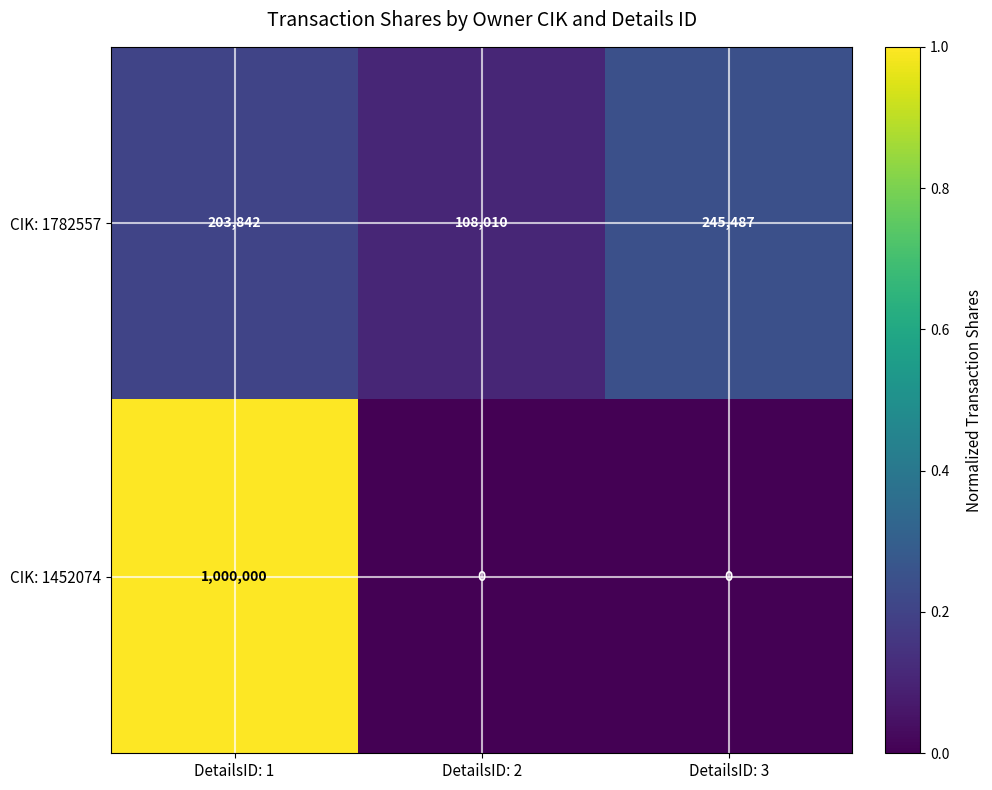

The value of CIK: 1782557 at DetailsID: 3 is 383399. True or false?

False